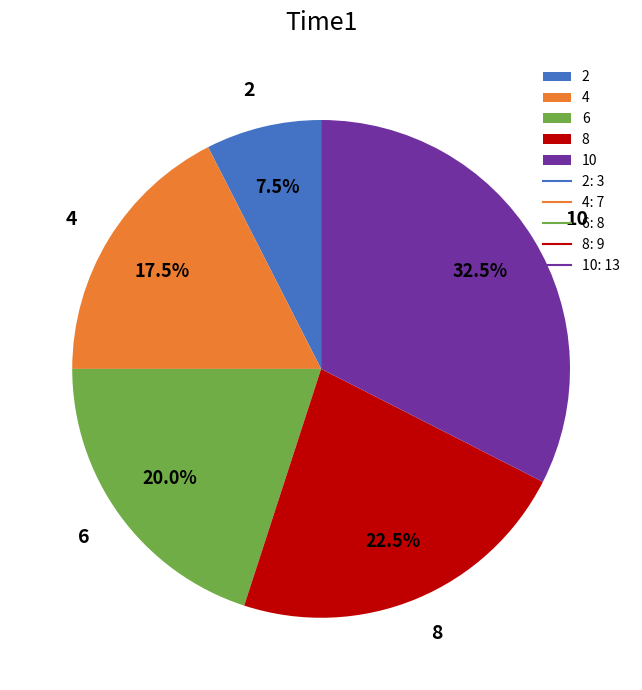

The 8 slice represents 15% of the pie. True or false?

False